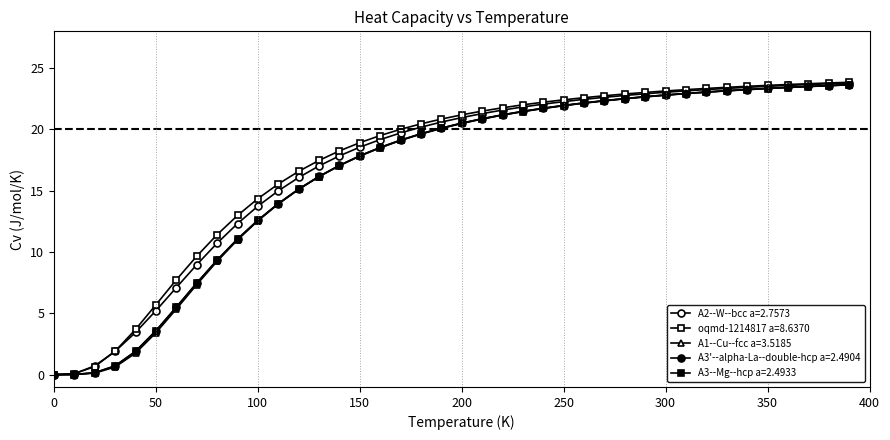

Count the number of categories in the chart.

40